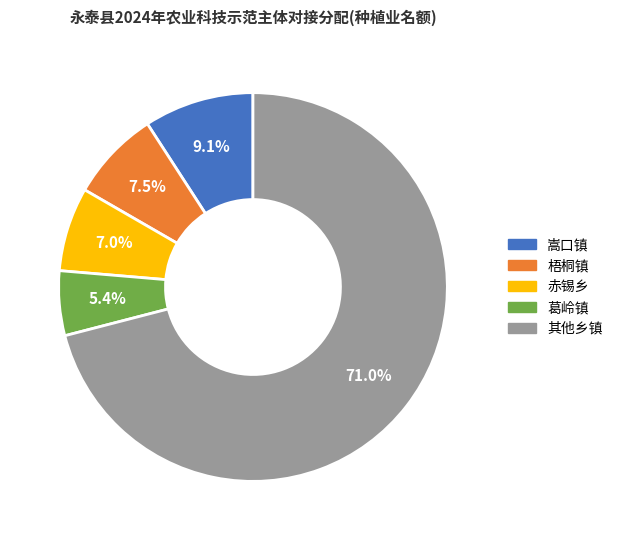

Does any single category account for the majority?

Yes